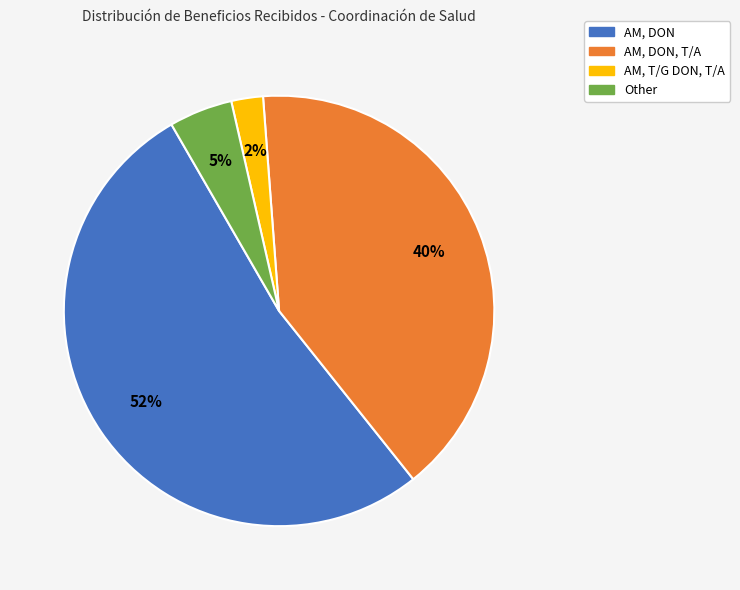

How many segments does this pie chart have?

4